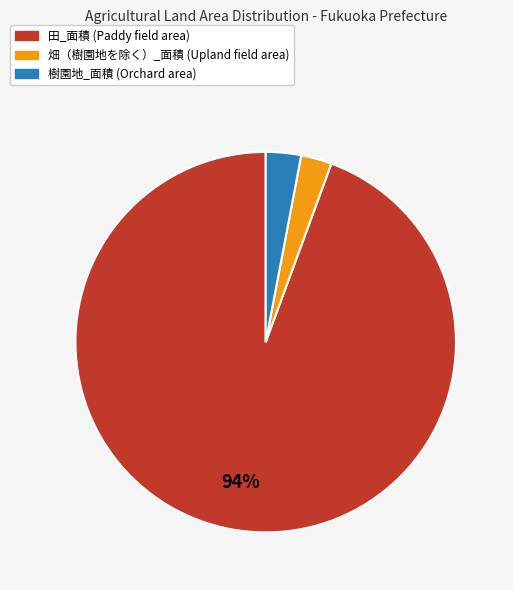

Do 樹園地_面積 and 田_面積 together represent more than half of the pie?

Yes